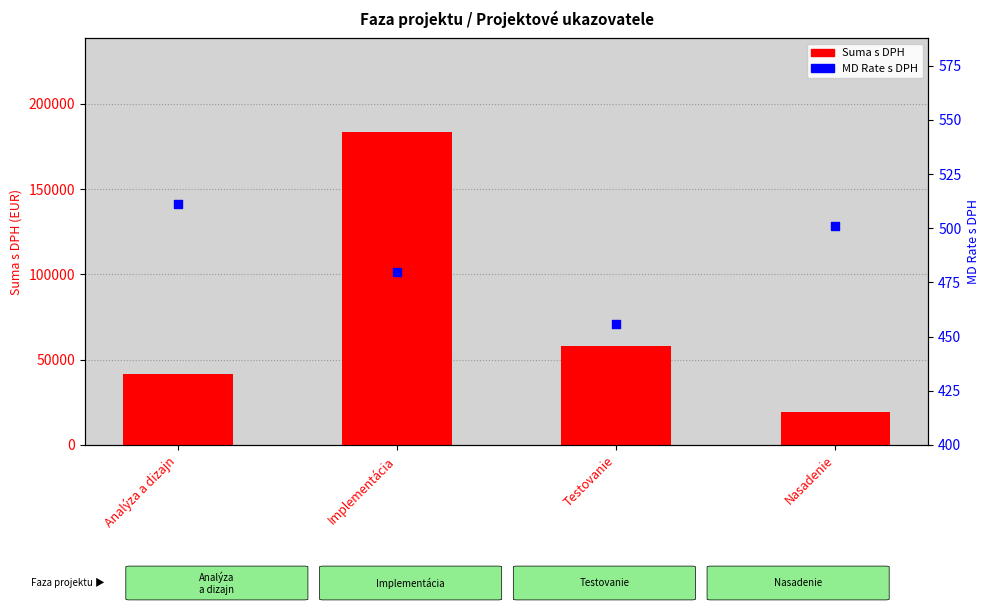

What is the total value across all series at Implementácia?

183888.8